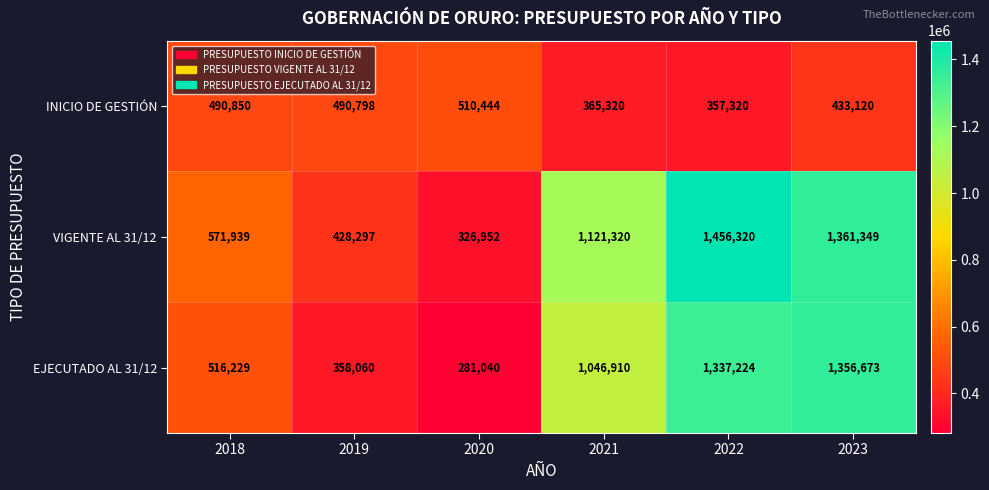

Which series has the widest spread of values?

VIGENTE AL 31/12